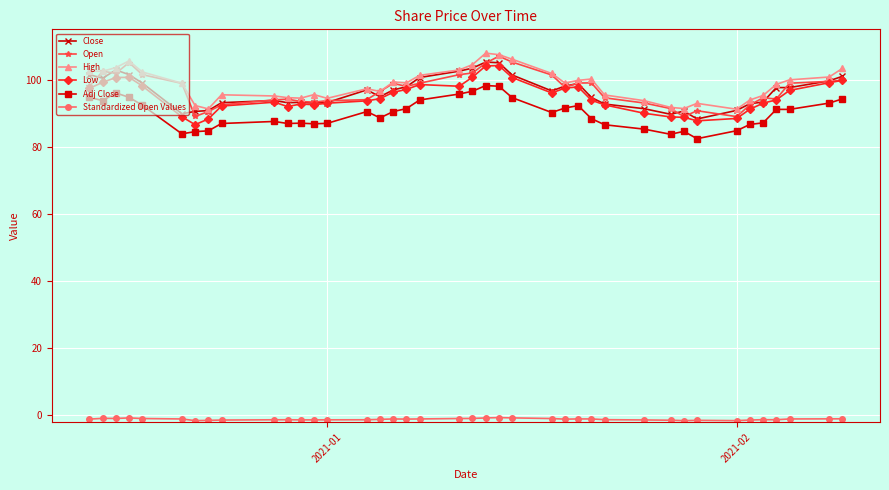

How many categories are shown in the chart?

40